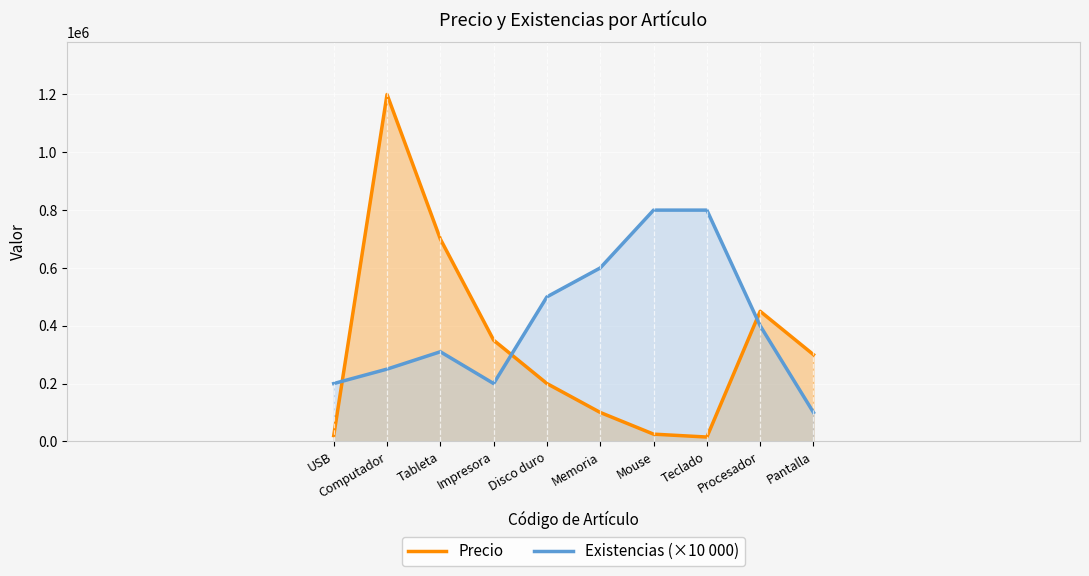

Which series has the largest total across all categories?

Existencias (×10 000)